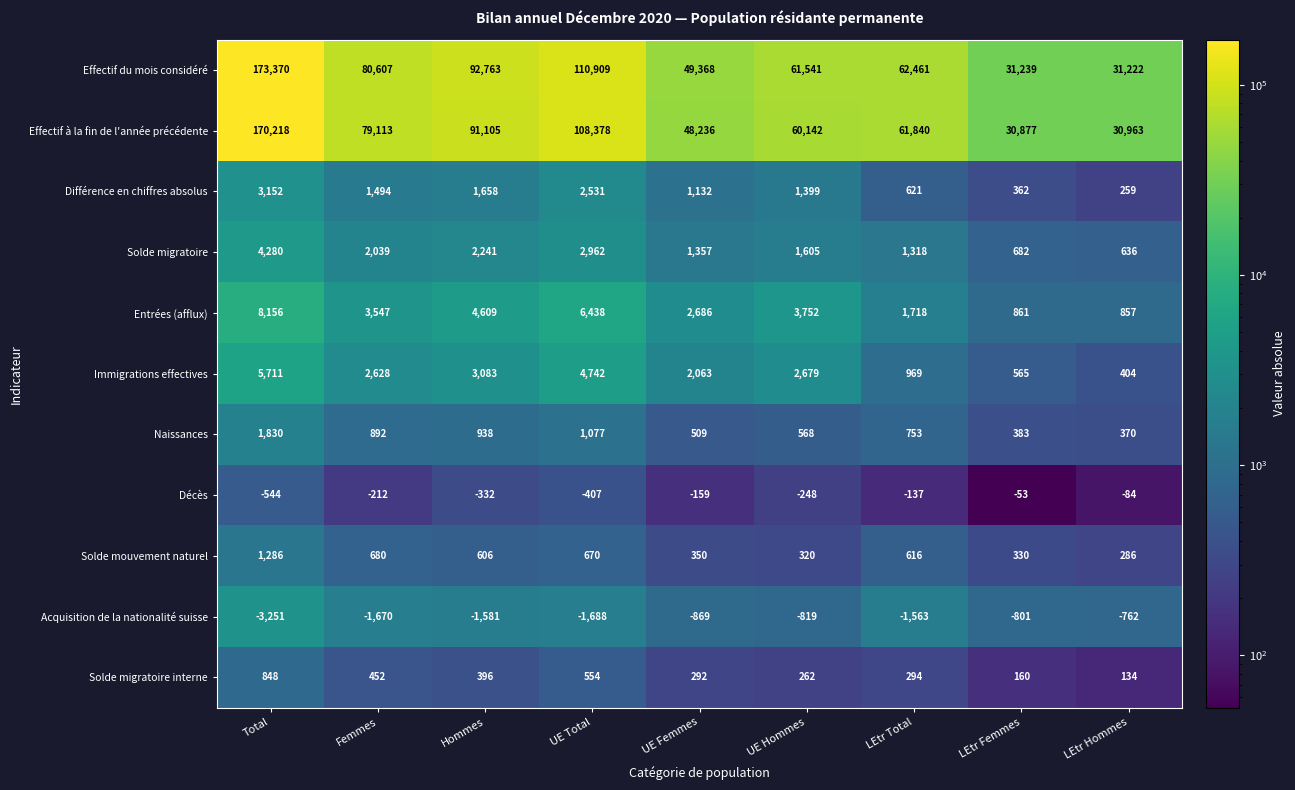

Between Femmes and Hommes, which series saw the biggest shift?

Effectif du mois considéré